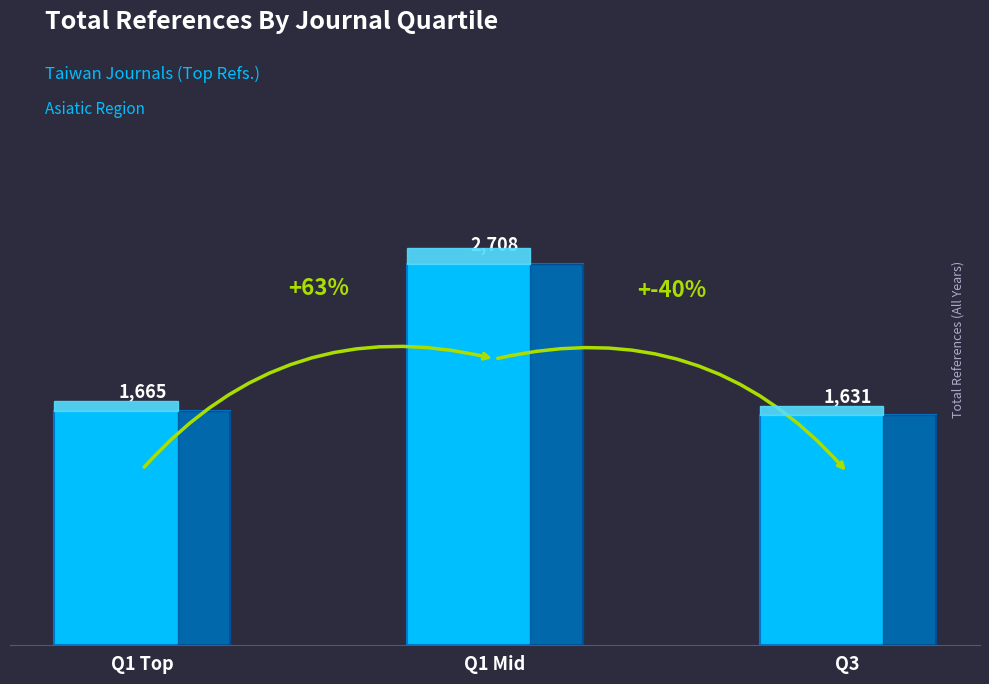

What is the ratio of the value at Q1 Top to the value at Q3?

1.0